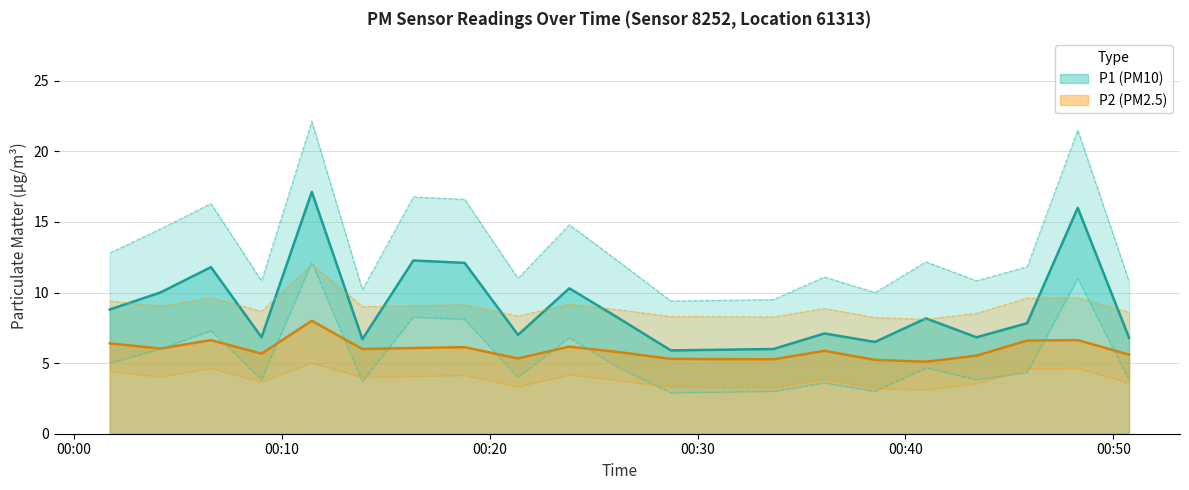

In P2, how many points are higher than both neighbors (excluding endpoints)?

6